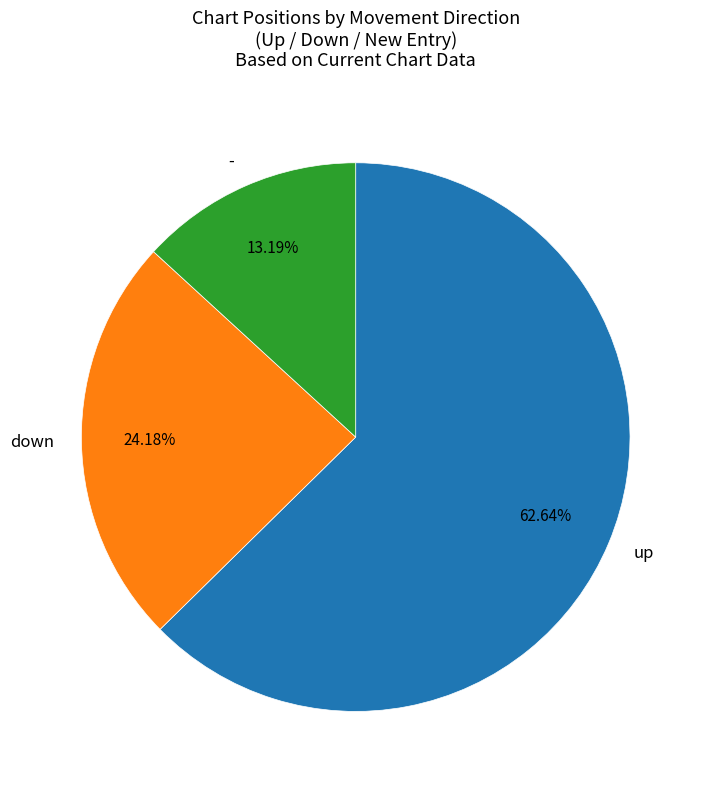

To the nearest percent, what is the difference between the - and up slice percentages?

49%